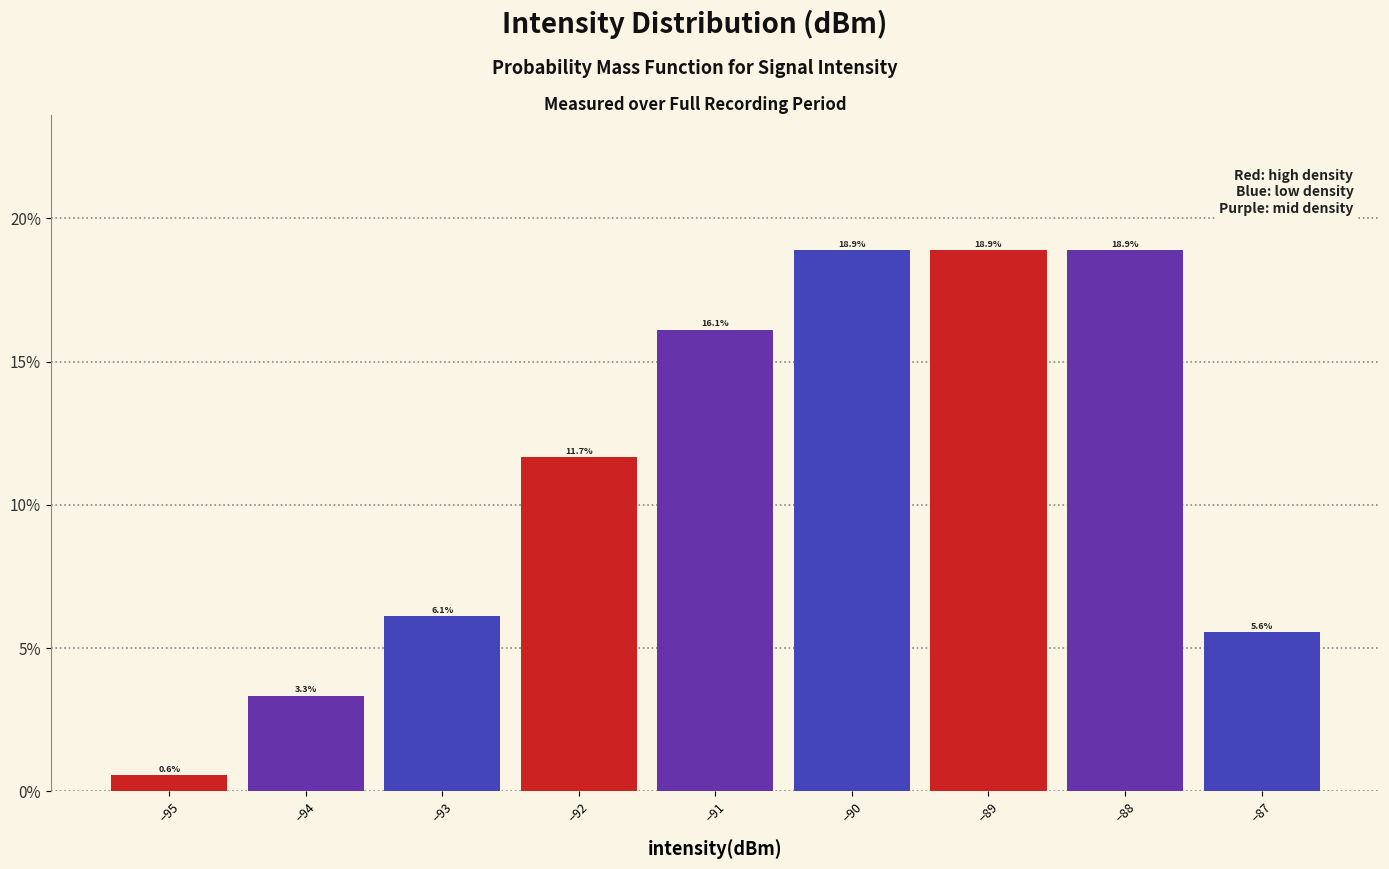

Reading left to right, list every bar in this chart as the range it spans on the x-axis followed by its height.

-95.5 to -94.5: 0.6
-94.5 to -93.5: 3.3
-93.5 to -92.5: 6.1
-92.5 to -91.5: 11.7
-91.5 to -90.5: 16.1
-90.5 to -89.5: 18.9
-89.5 to -88.5: 18.9
-88.5 to -87.5: 18.9
-87.5 to -86.5: 5.6